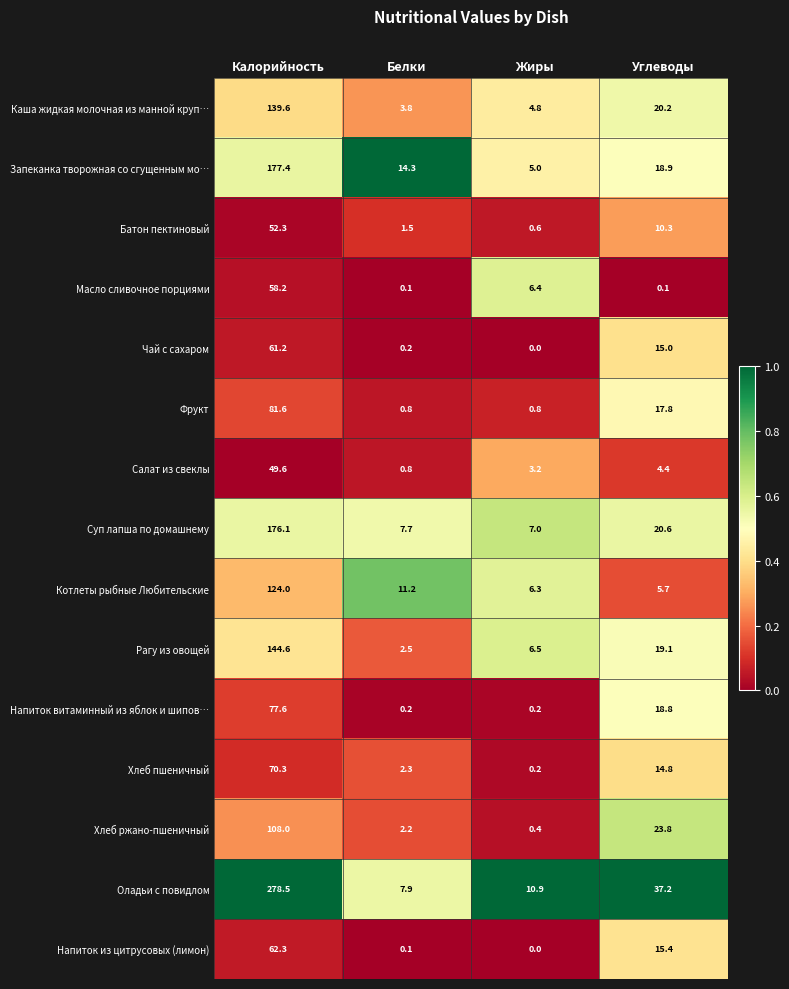

At how many categories does at least one series exceed 0?

4